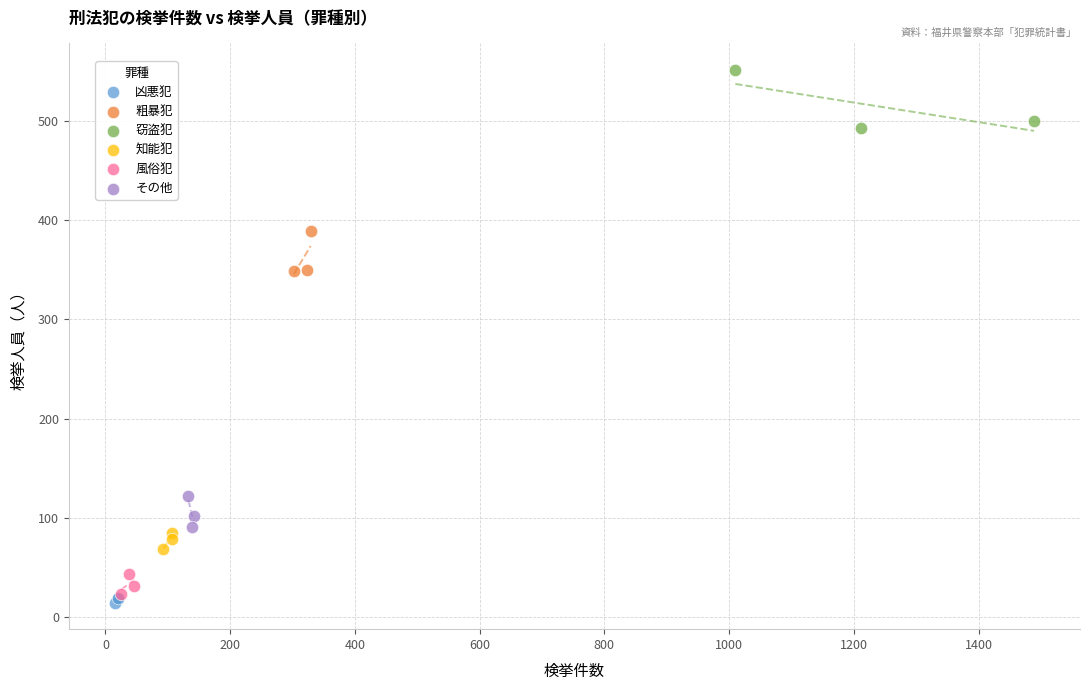

Which series reaches the maximum Y coordinate?

窃盗犯